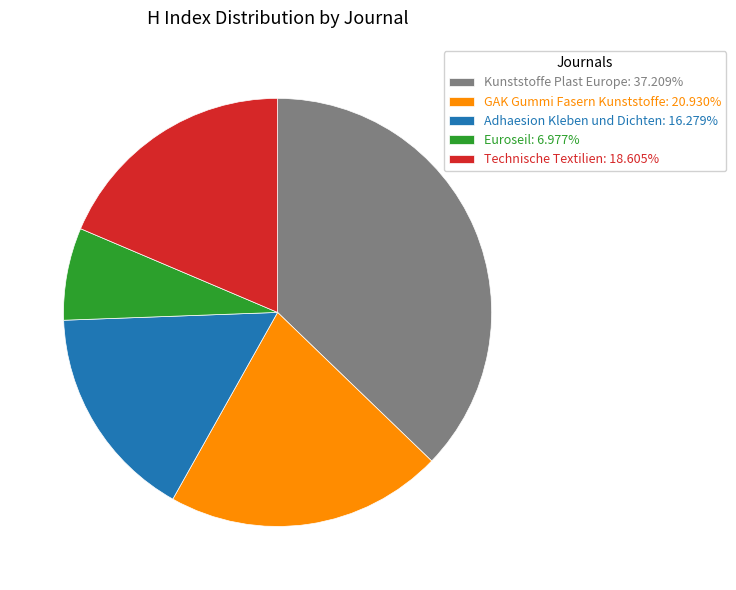

Count the number of slices in the pie.

5